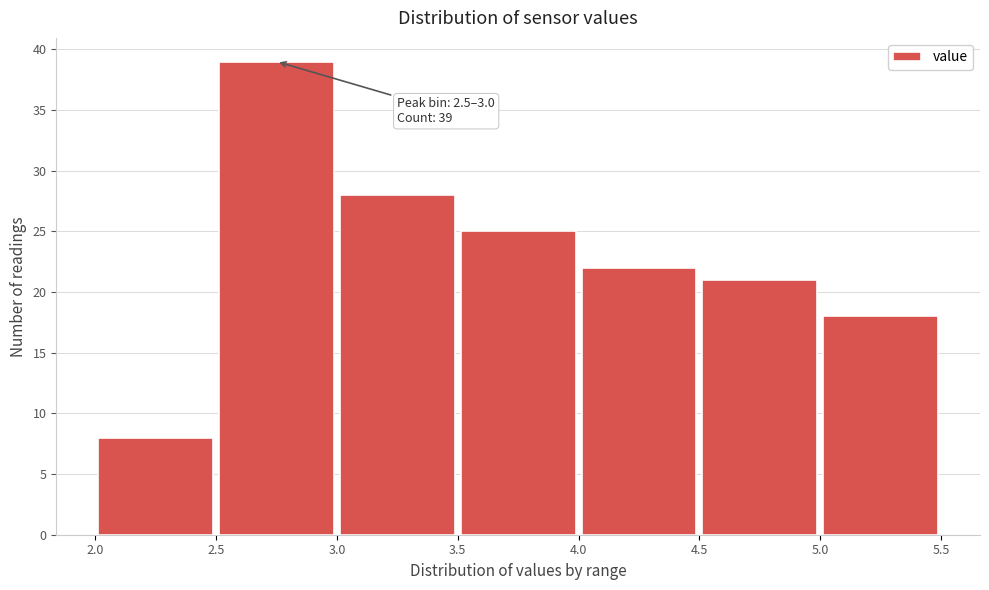

Over which range of the x-axis is the bar tallest?

2.5 to 3.0